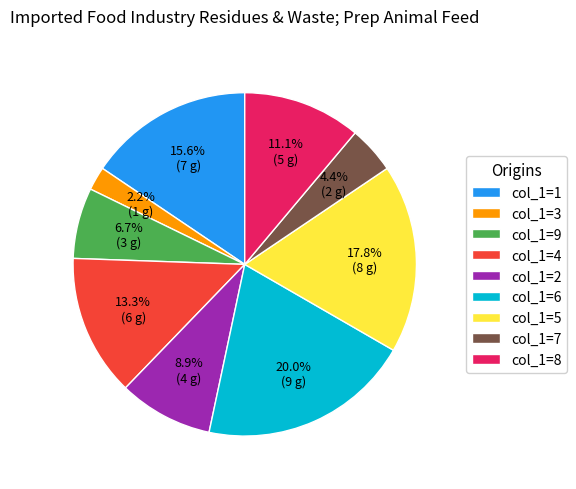

Which category has the smallest portion of the pie?

col_1=3